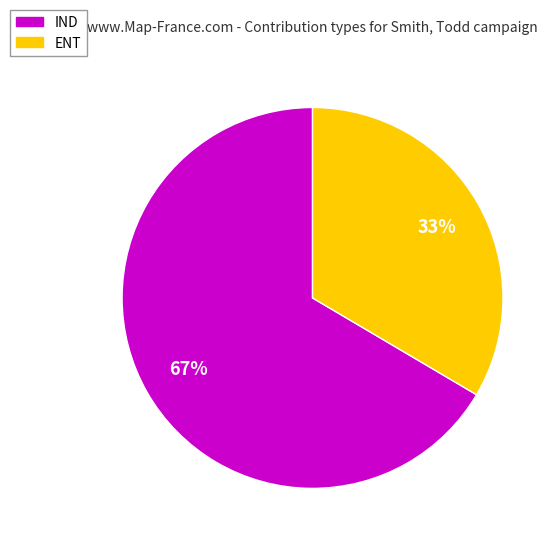

Count the number of slices in the pie.

2